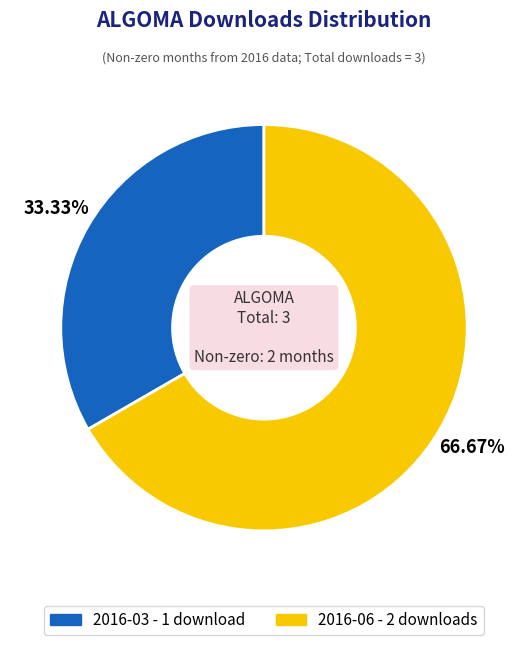

What is the ratio of the value at 2016-06 to the value at 2016-03?

2.0